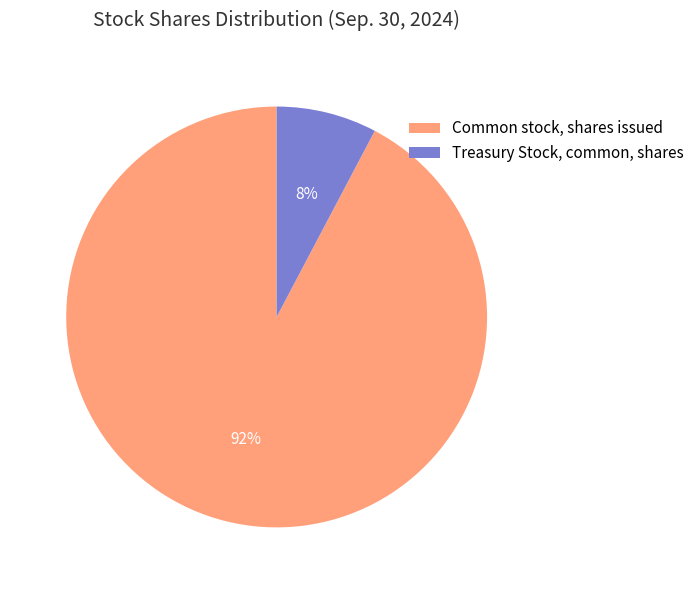

Does Treasury Stock, common, shares account for over 50% of the chart?

No